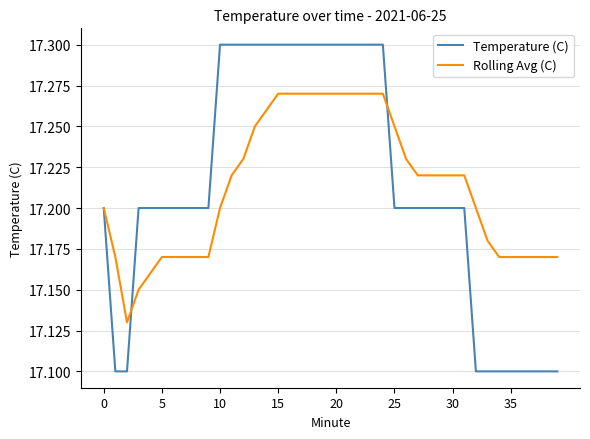

Which series has the largest range (max minus min)?

Temperature (C)